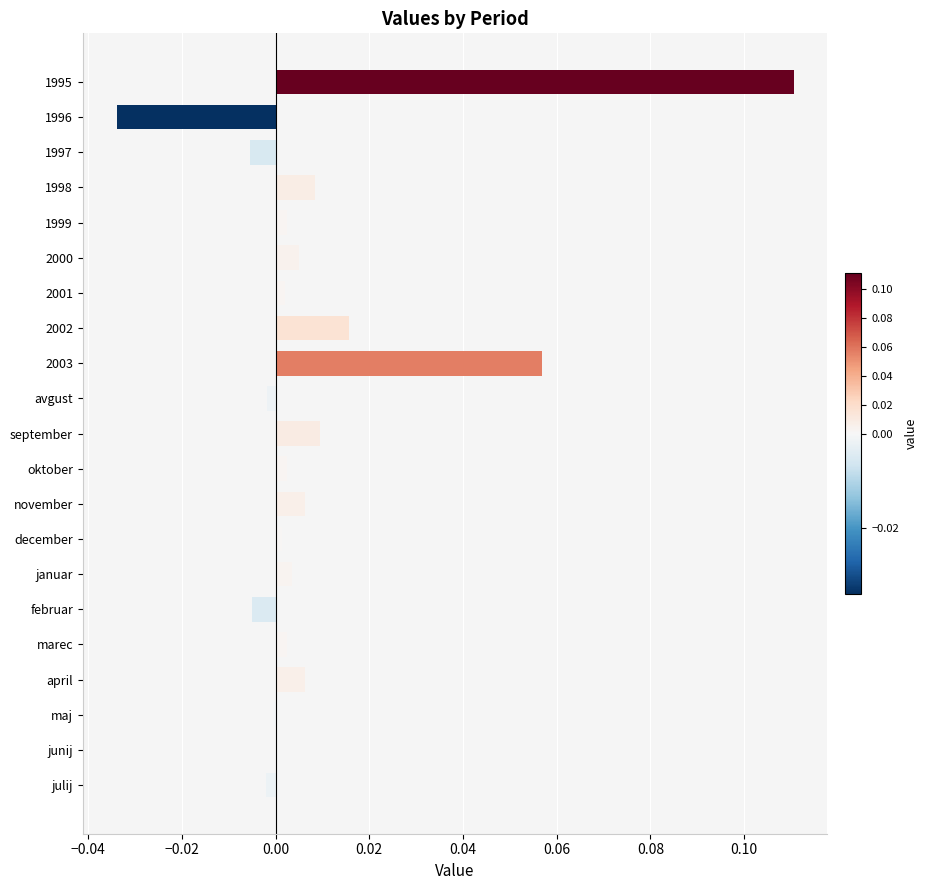

Between november and 1999, which is larger?

november